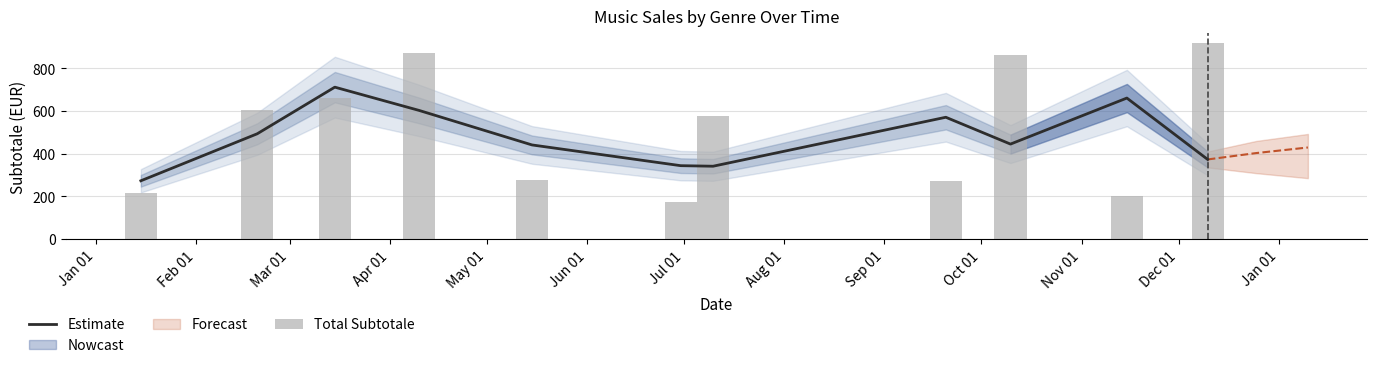

Reading left to right, transcribe all the data shown in this chart.

Estimate: 273.5	493.8	712.4	603.6	441.5	344.3	341.7	571.3	445.5	661.3	373.5
Total Subtotale: 214.9	605.6	661.0	870.5	279.3	174.7	578.9	271.6	863.3	201.6	918.9